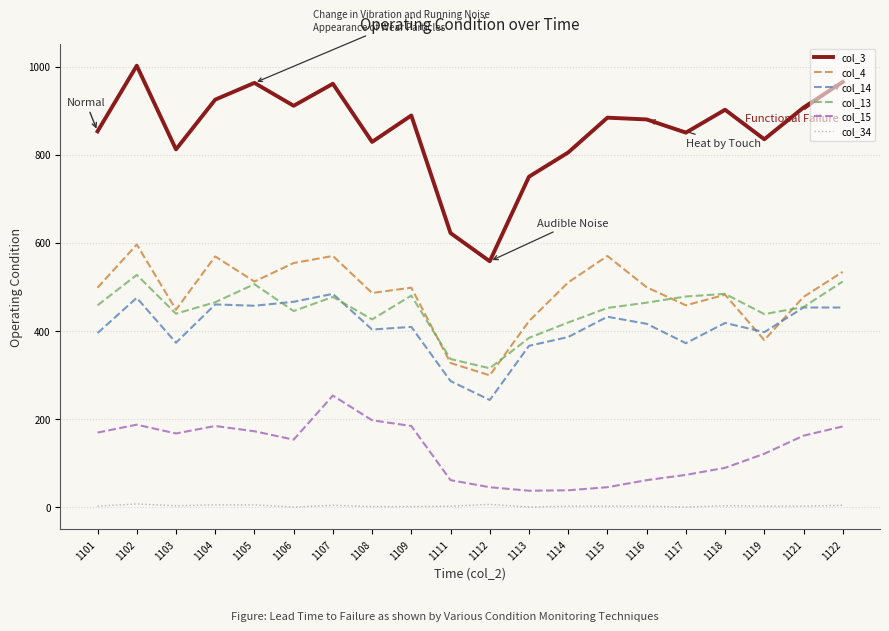

The col_3 series shows 291 at 1111. True or false?

False